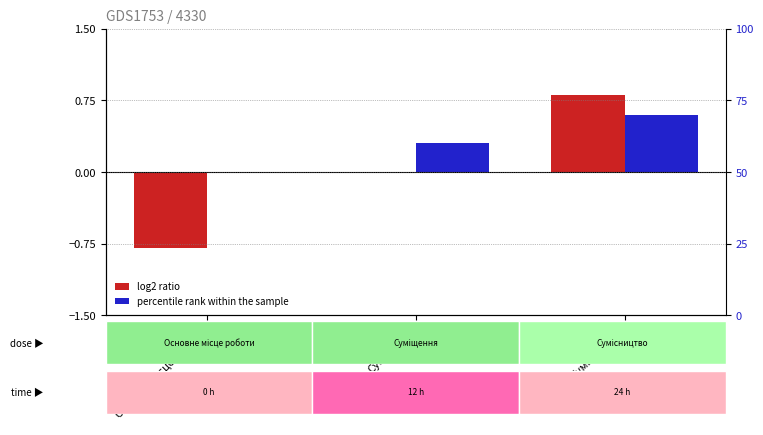

Is it true that percentile rank within the sample equals -0.4 at Основне місце роботи?

False